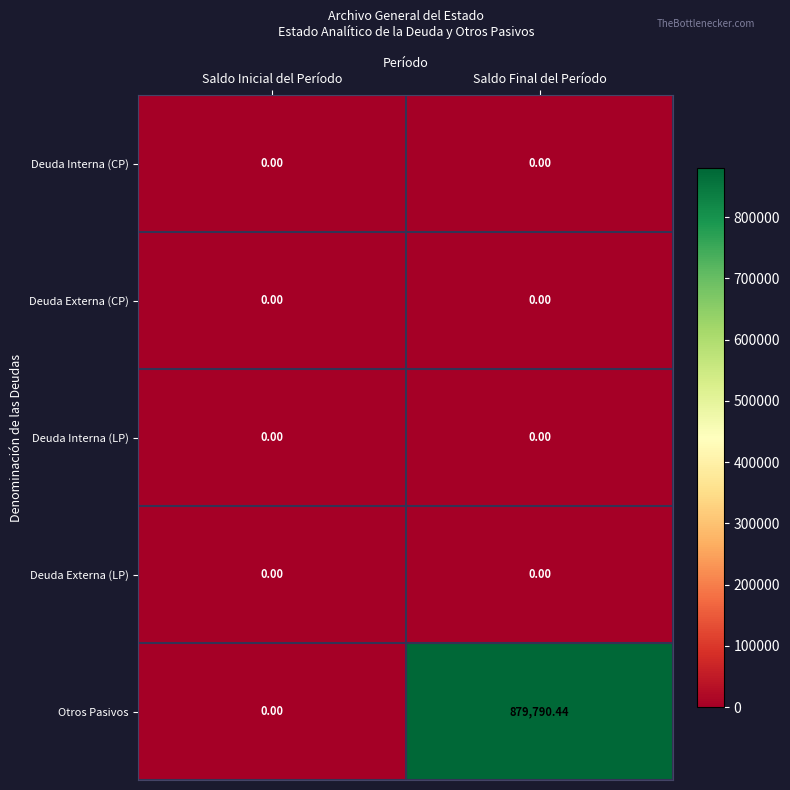

Which label corresponds to the largest value in the chart?

Saldo Final del Período